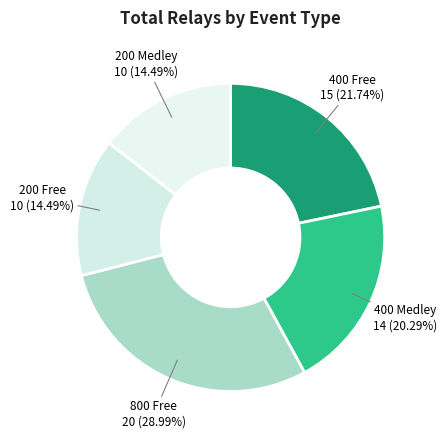

To the nearest percent, what is the combined percentage of 200 Medley and 200 Free?

29%